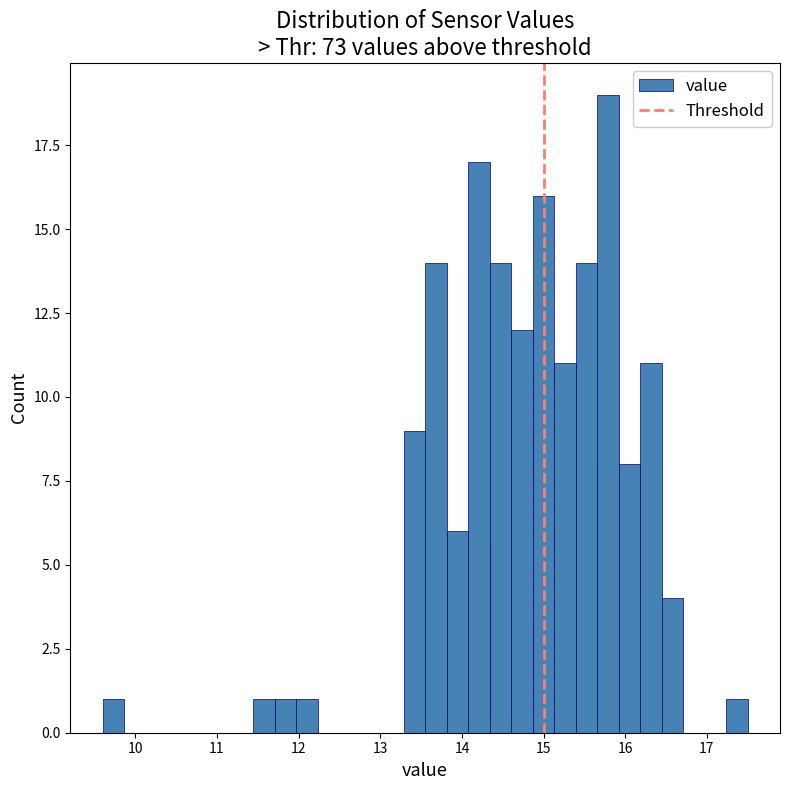

Around what value on the x-axis is the tallest bar? Give the approximate position of its centre, as read against the axis.

15.8